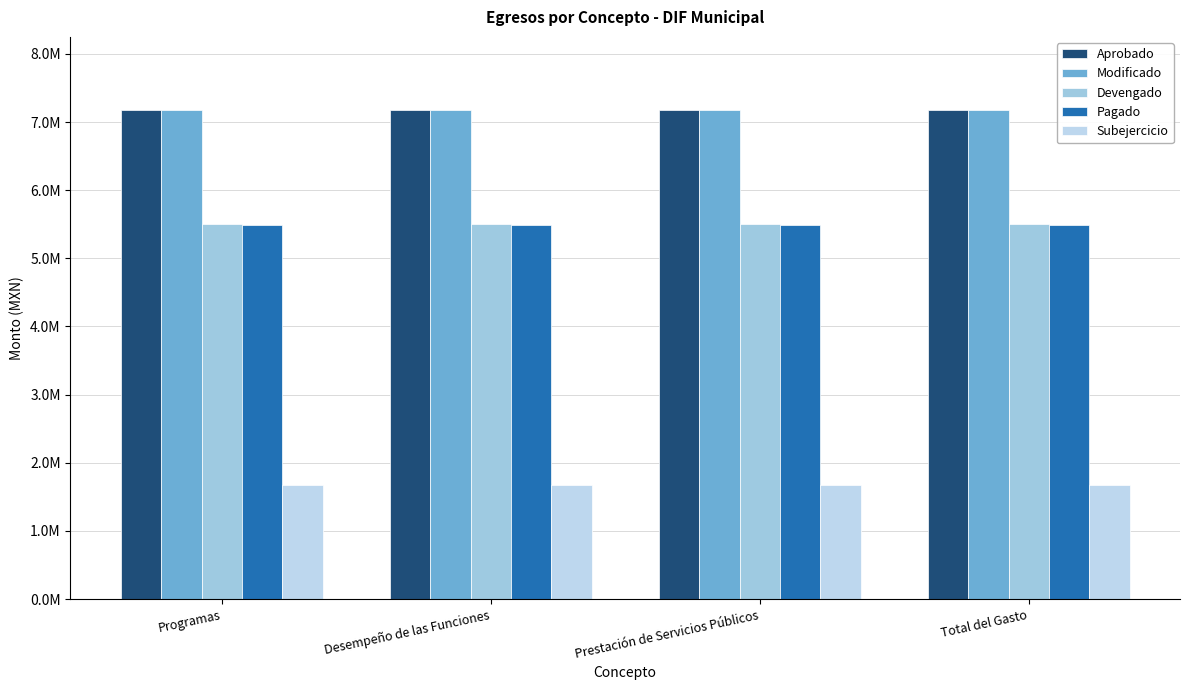

What is the spread (max minus min) of values at Prestación de Servicios Públicos?

5500670.0